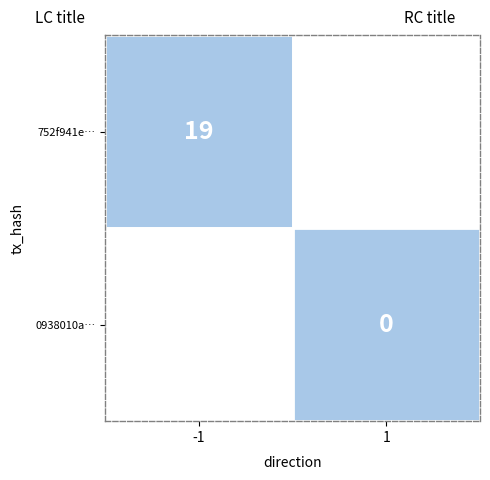

At io_index, list the series in order from largest to smallest.

752f941e..., 0938010a...